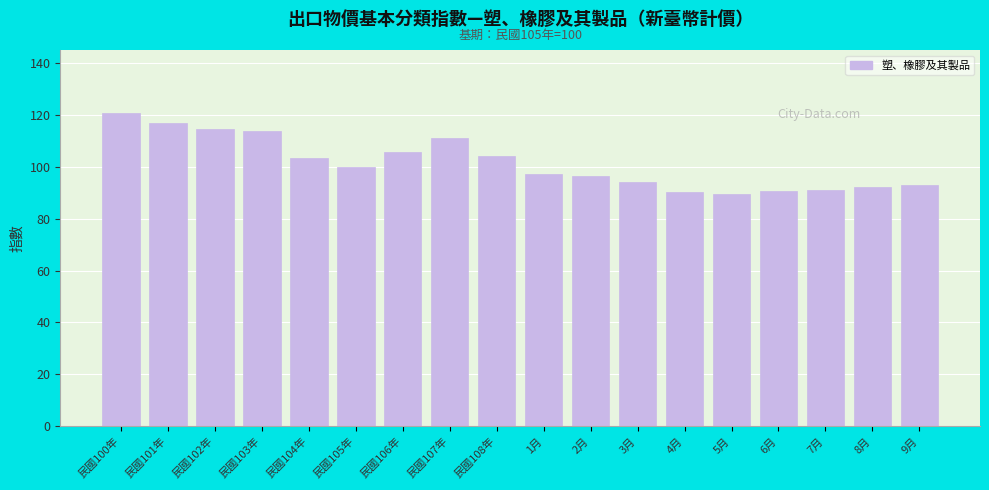

What is the difference between the maximum and minimum values?

31.5